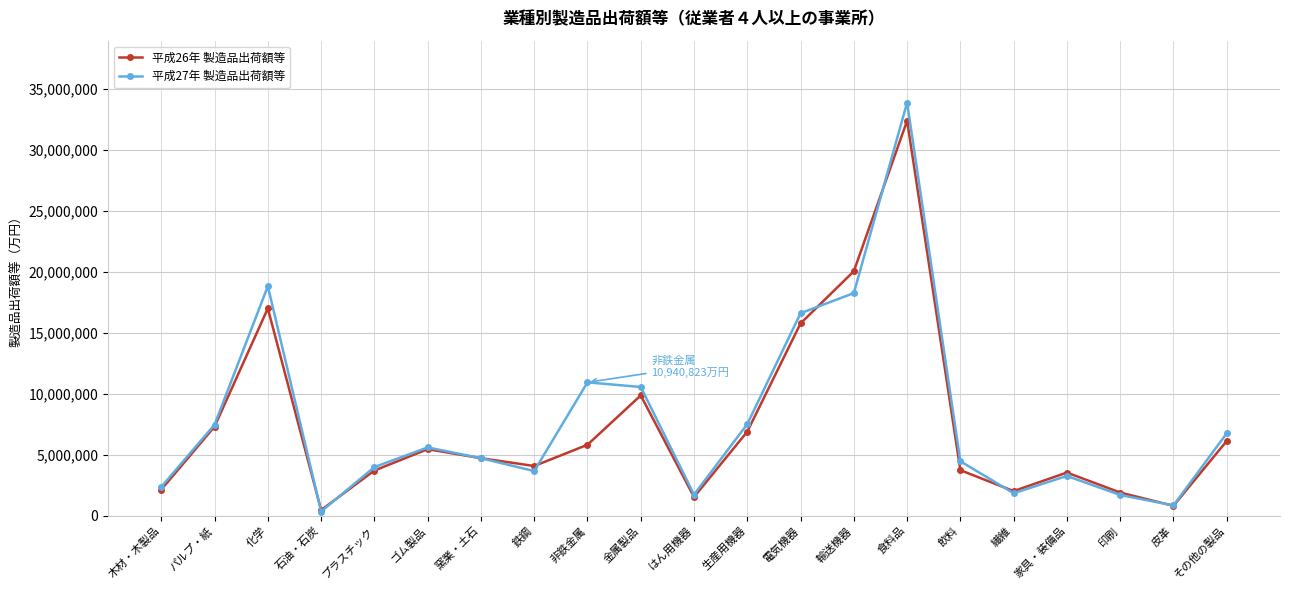

How many values in the 平成27年 製造品出荷額等 series are below 4721958?

10